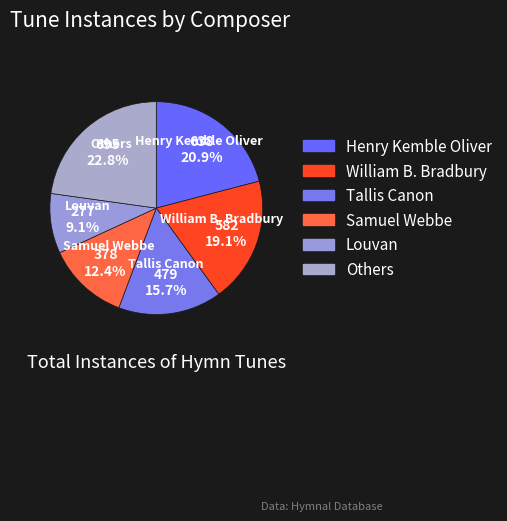

How many segments does this pie chart have?

6